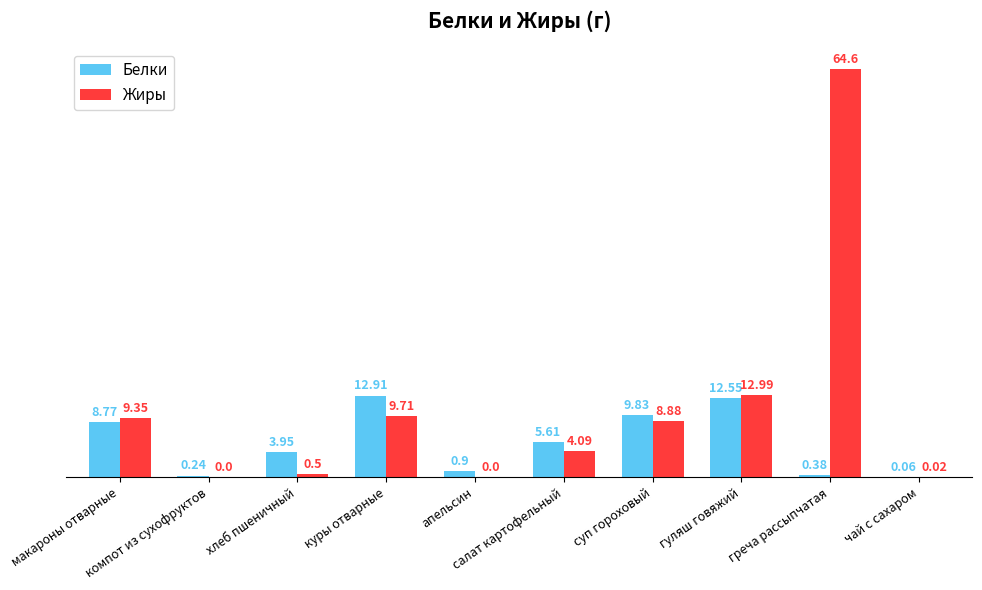

What is the sum of all Жиры values?

110.1